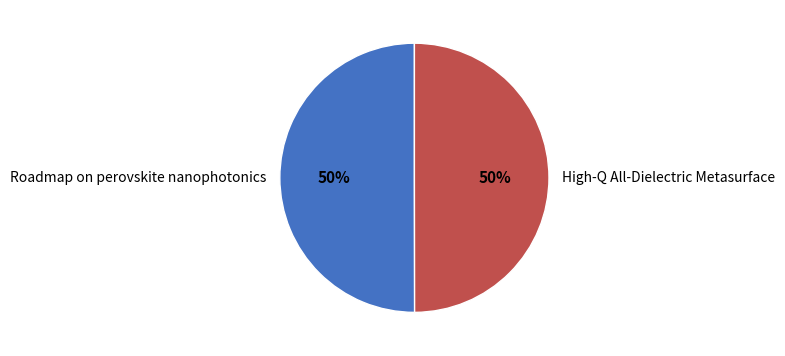

Is the sum of High-Q All-Dielectric Metasurface and Roadmap on perovskite nanophotonics greater than half?

Yes